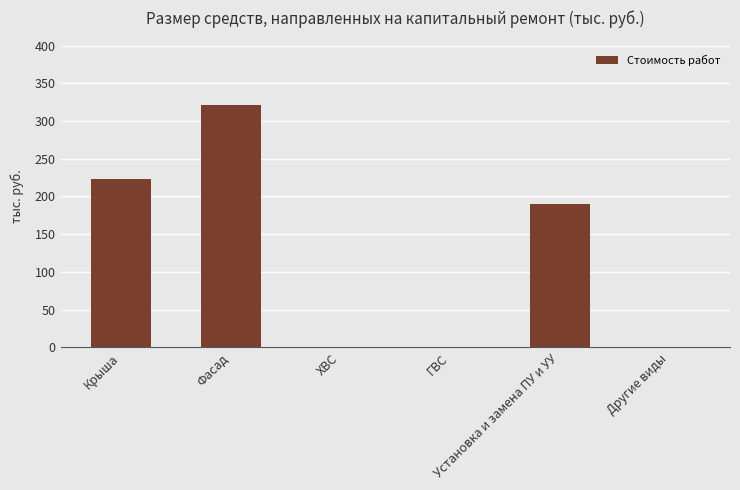

What is the sum of all values?

735.4